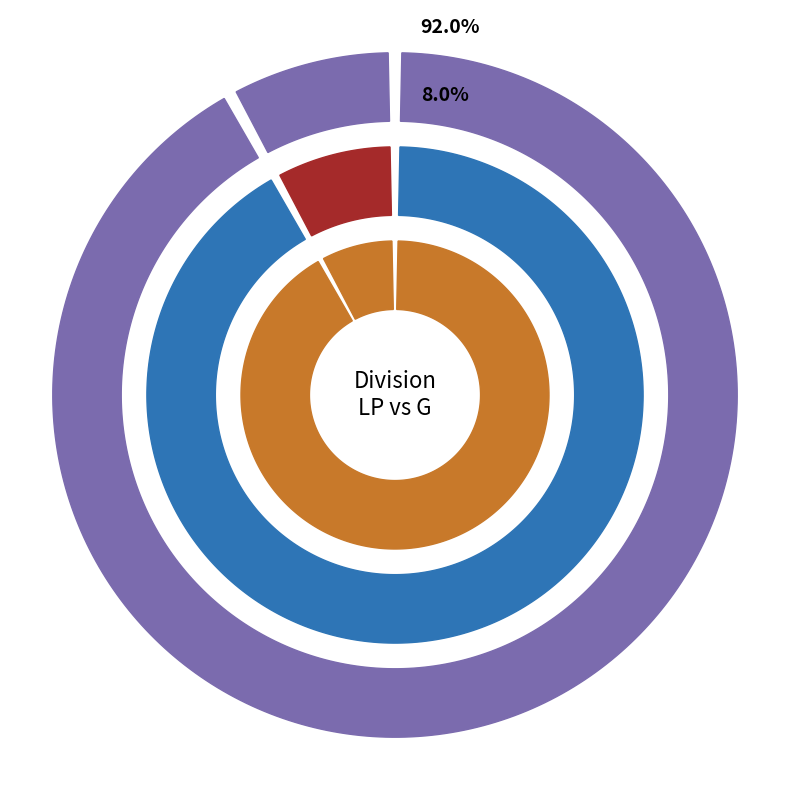

What percentage is the G slice, to the nearest percent?

8%